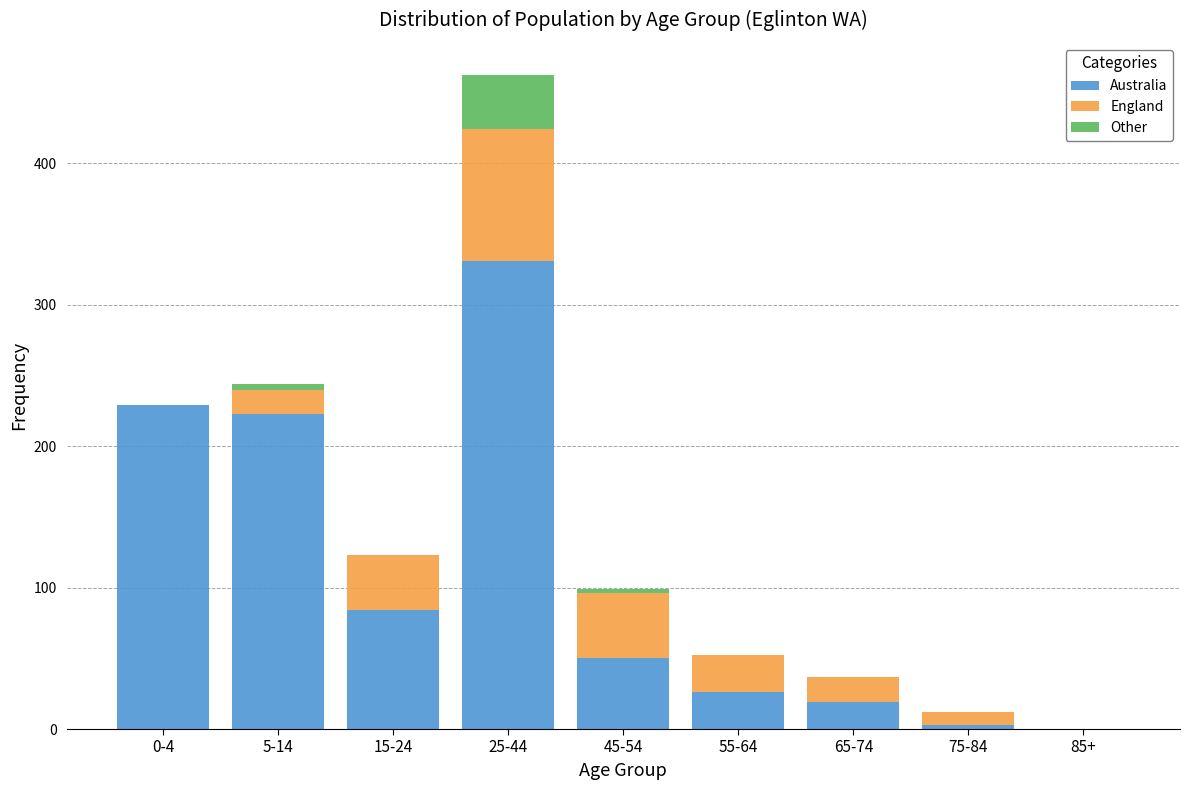

Reading right to left, transcribe the values for Australia.

85+=0	75-84=3	65-74=19	55-64=26	45-54=50	25-44=331	15-24=84	5-14=223	0-4=229